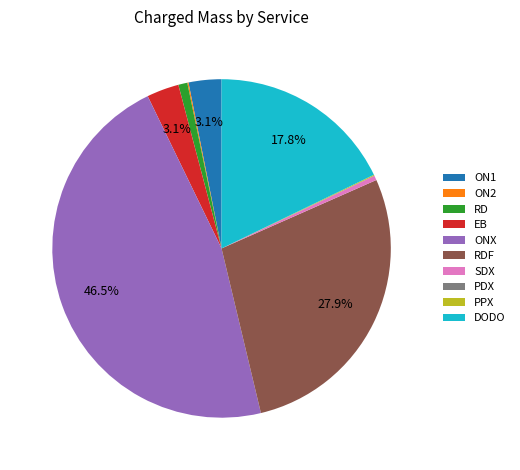

Approximately how many times larger is the value at ONX compared to RDF?

1.7